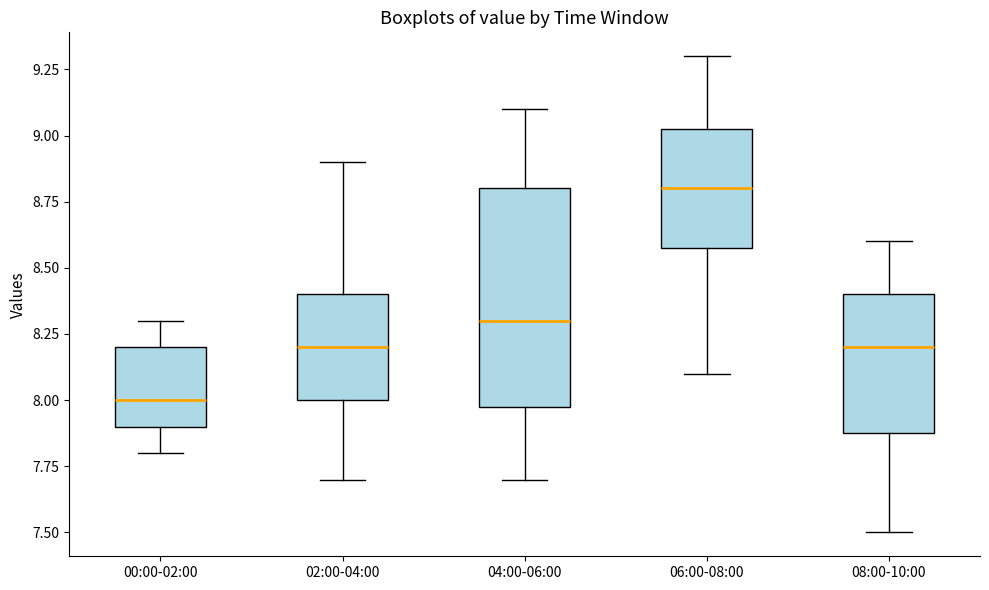

Where does the upper whisker of the box for 04:00-06:00 end on the y-axis? The values are not printed on the chart, so give them approximately, as read against the axis.

9.10